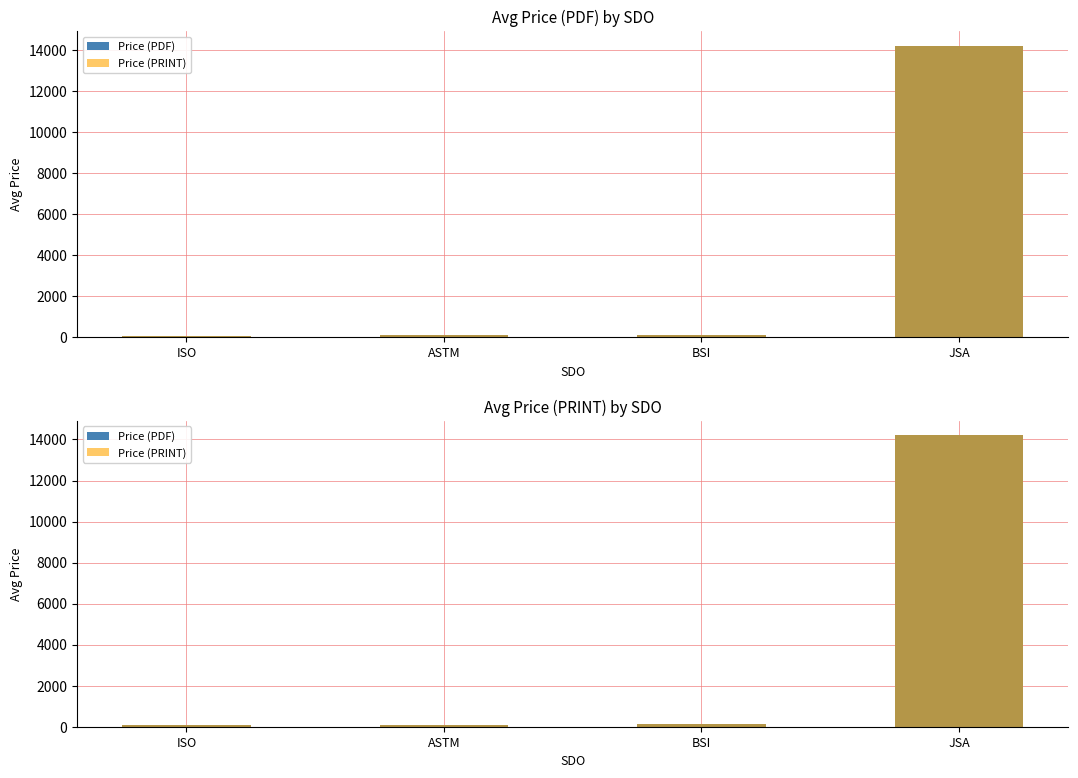

What is the maximum value for Price (PRINT)?

14200.0